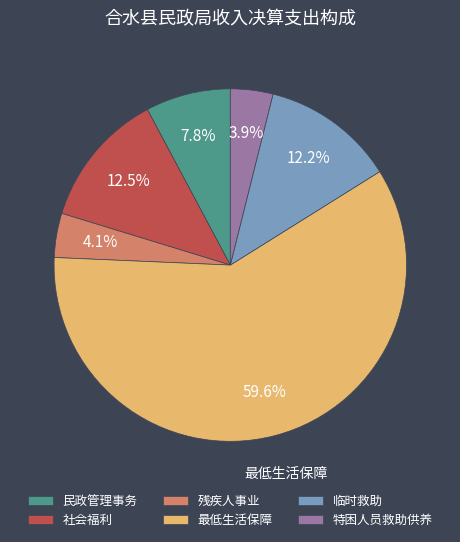

Which category has the biggest portion of the pie?

最低生活保障